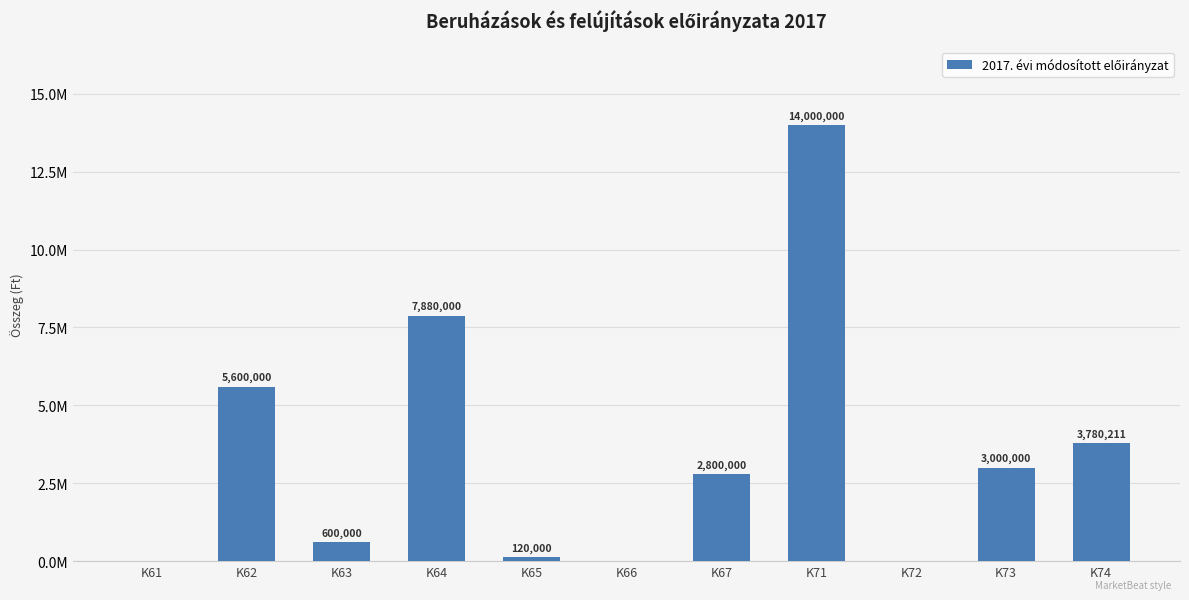

What is the approximate value at K74, to the nearest 10?

3780210